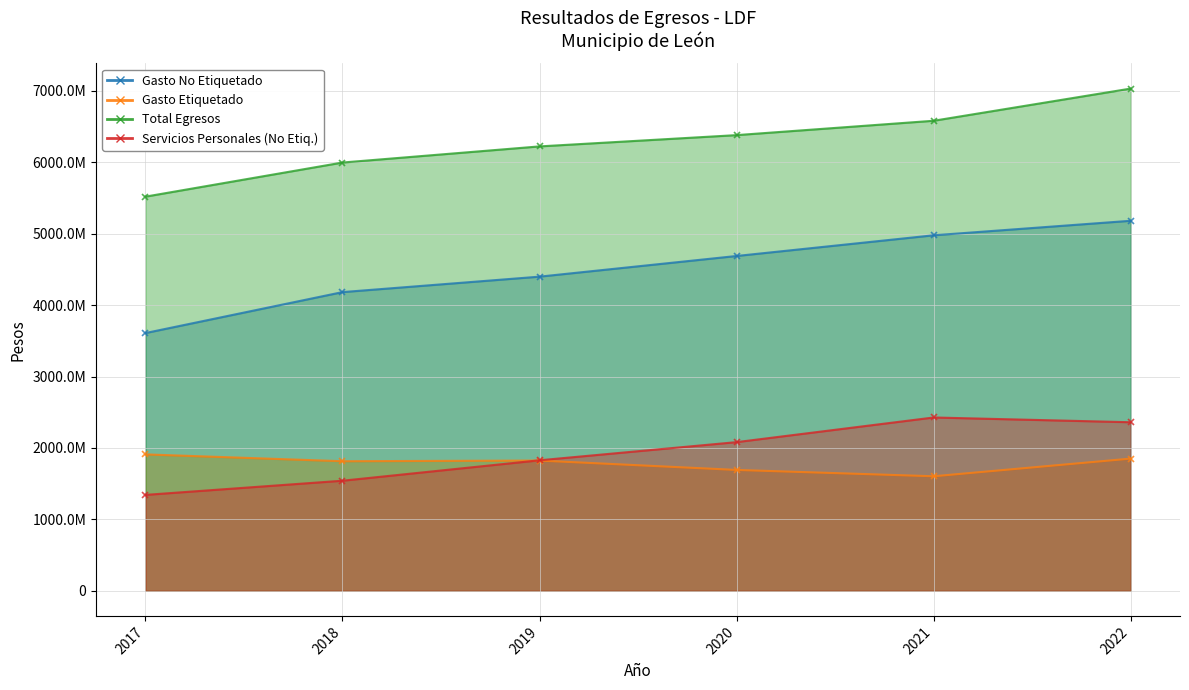

Which has a higher value, 2020 or 2018?

2020